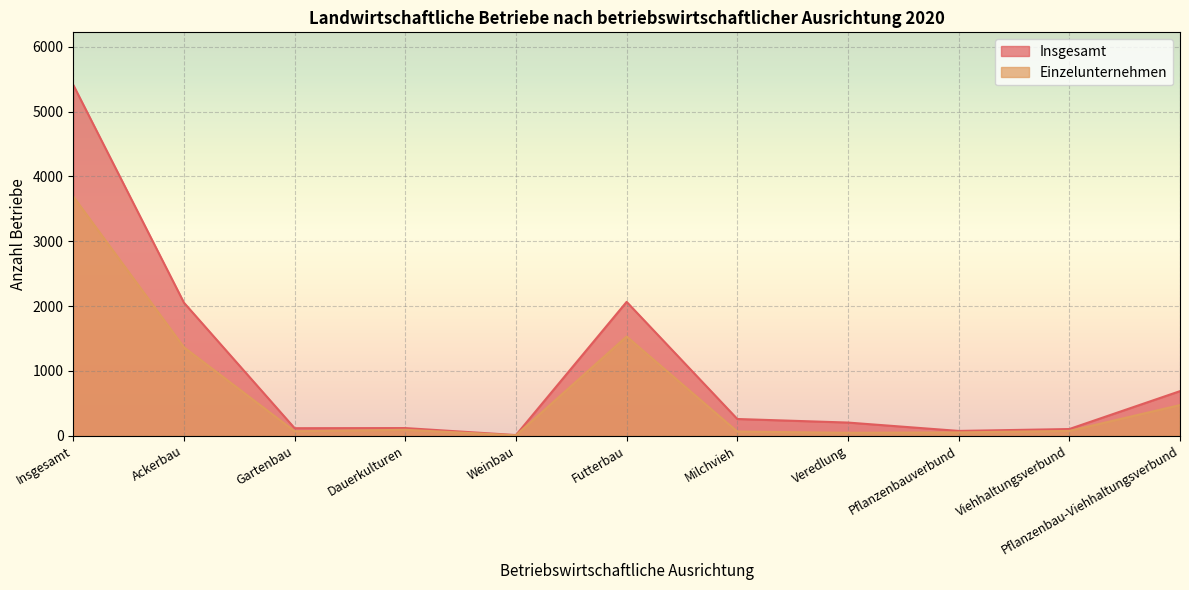

Where is the first local minimum for Insgesamt?

Gartenbau